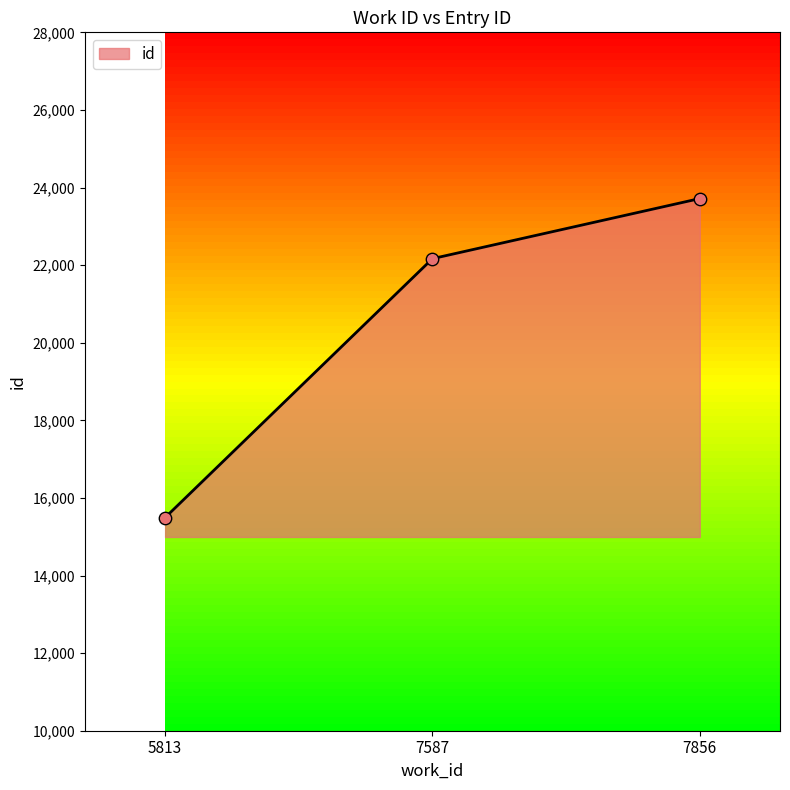

Between 5813 and 7587, which is larger?

7587